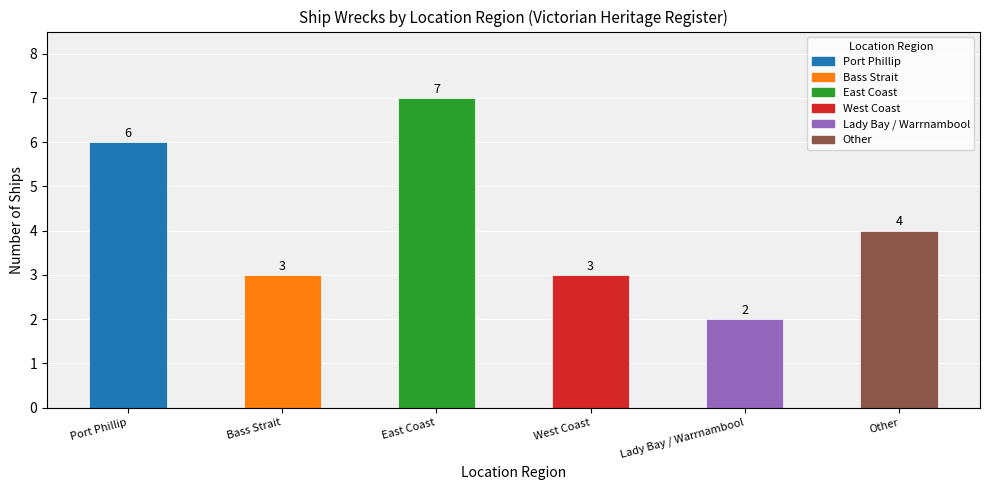

What is the ratio of the value at East Coast to the value at Bass Strait?

2.3